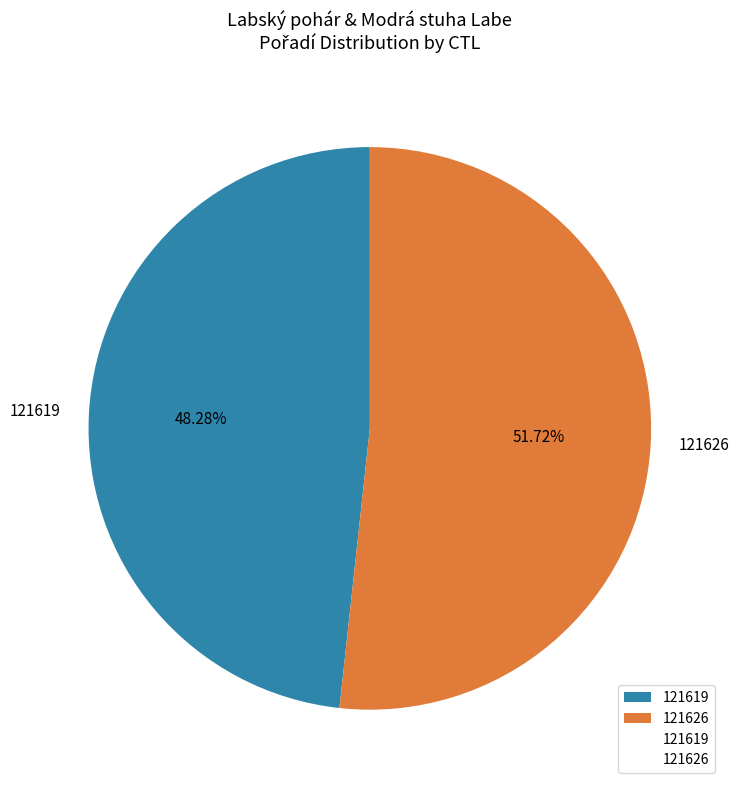

To the nearest percent, what is the difference between the largest and smallest slice percentages?

3%